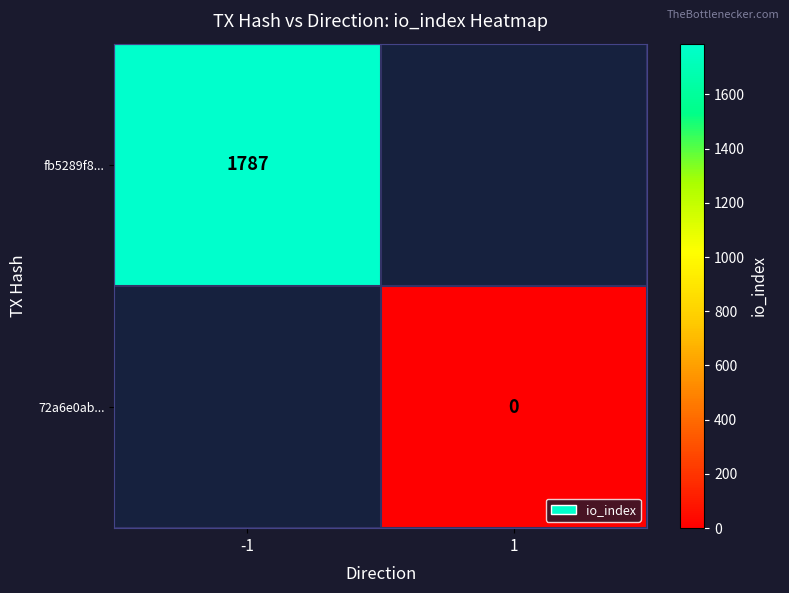

Is it true that fb5289f8... equals 778 at -1?

False